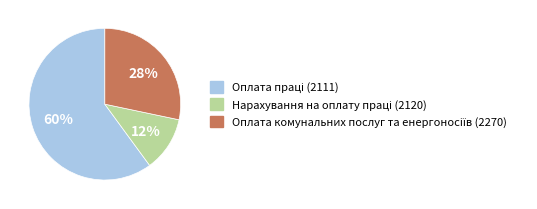

Does any single category account for the majority?

Yes